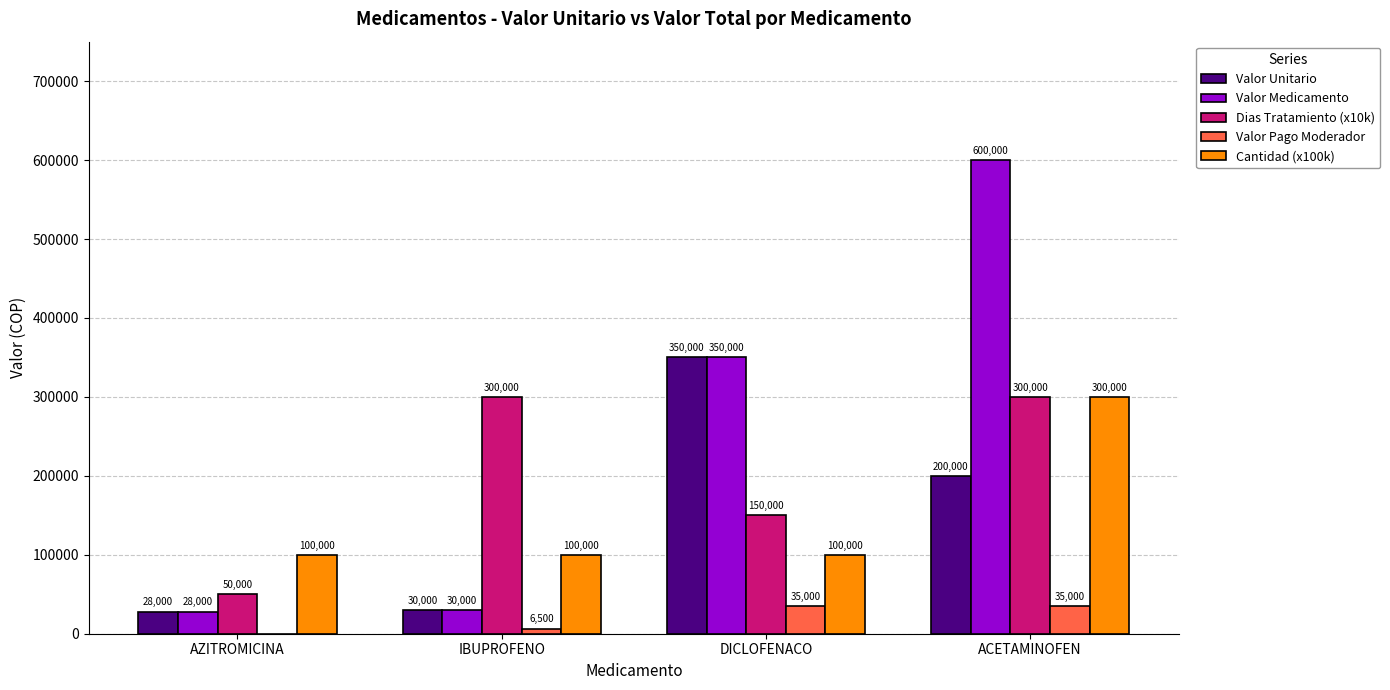

What is the total value across all series at IBUPROFENO?

466500